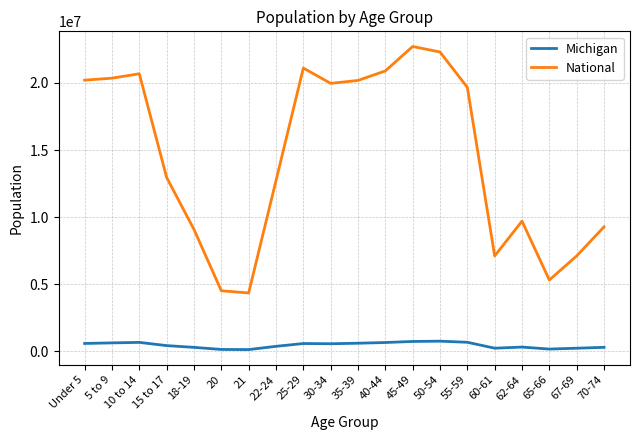

Which series has the largest range (max minus min)?

National